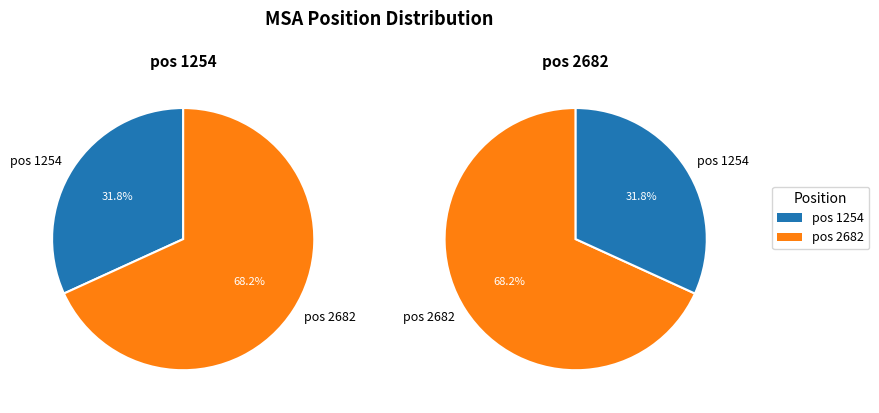

Does 1254 account for over 50% of the chart?

No